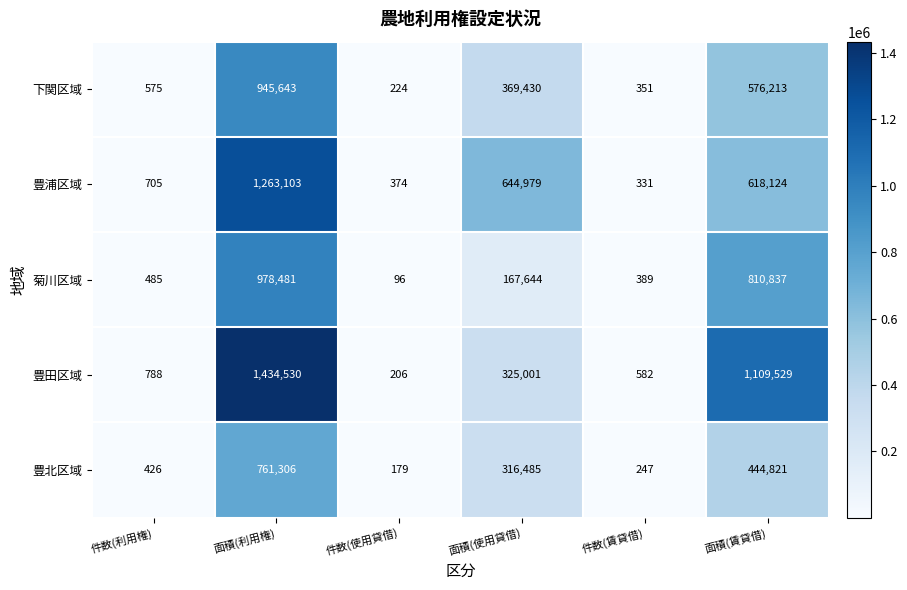

At which category does the chart reach its peak across all series?

面積(利用権)